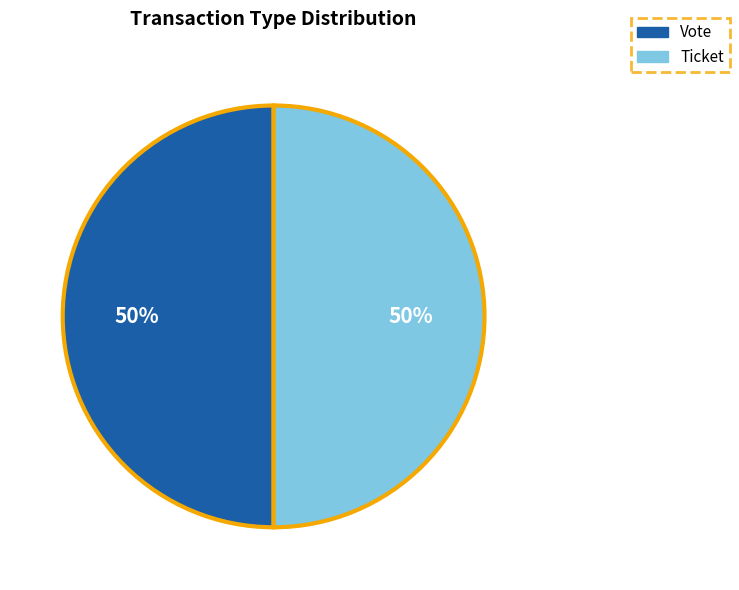

The Vote slice represents 50% of the pie. True or false?

True